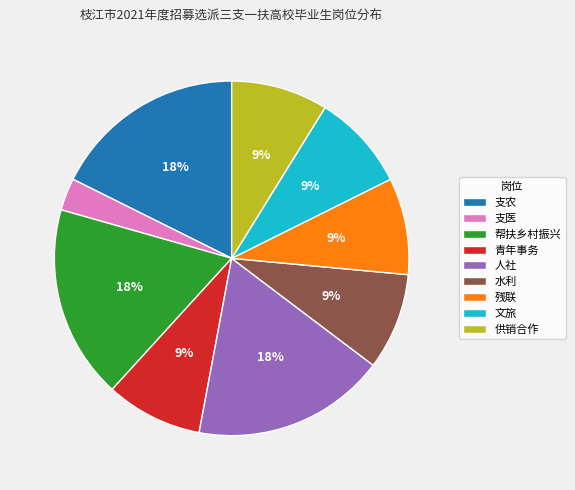

Is 残联 the majority of the pie?

No